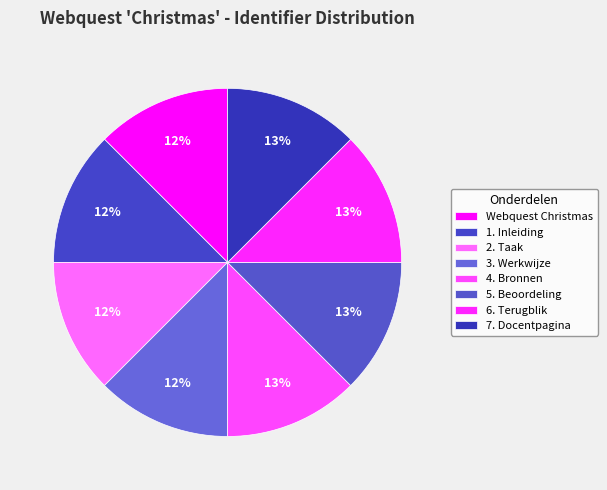

Which category has the smallest portion of the pie?

Webquest Christmas